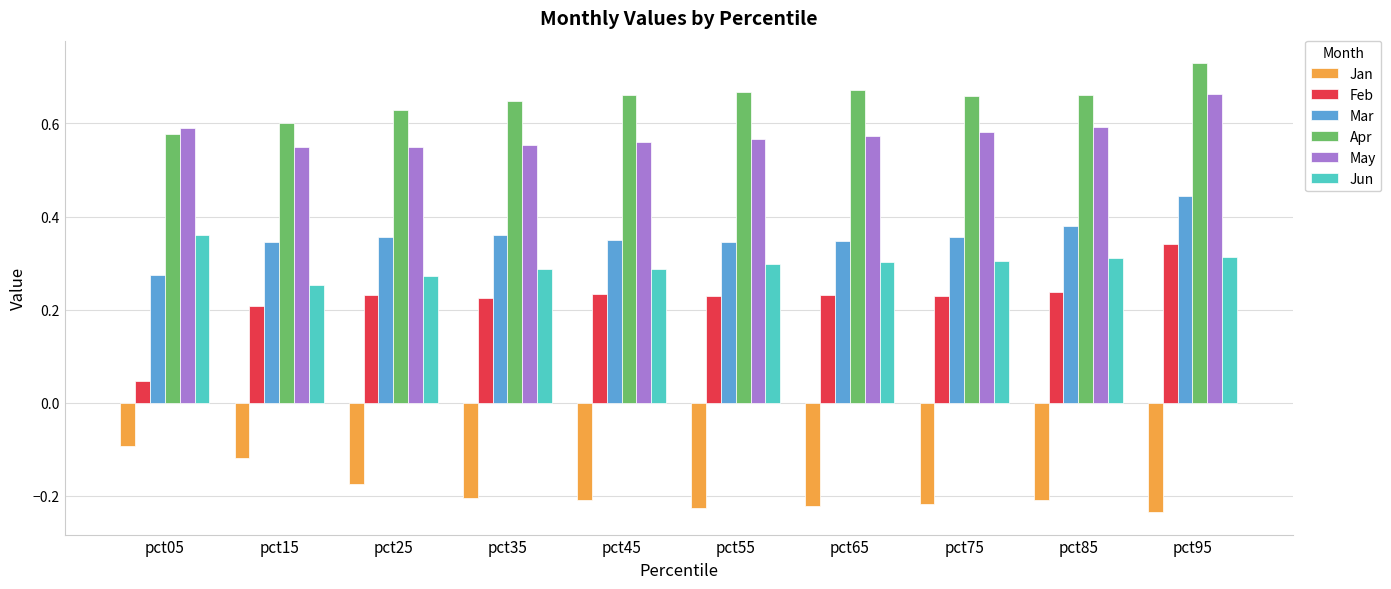

What is the sum of all Mar values?

3.6